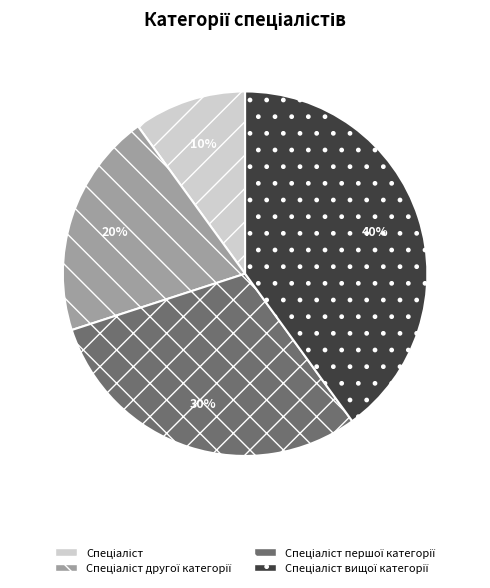

Is there any slice that represents more than half of the pie?

No